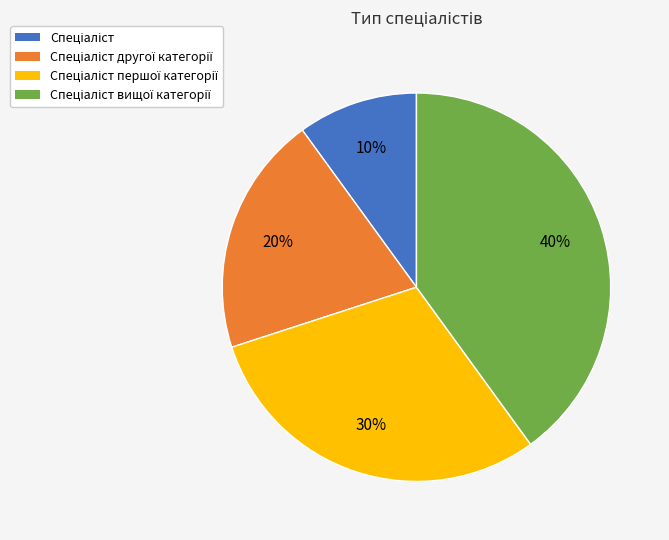

How many segments does this pie chart have?

4